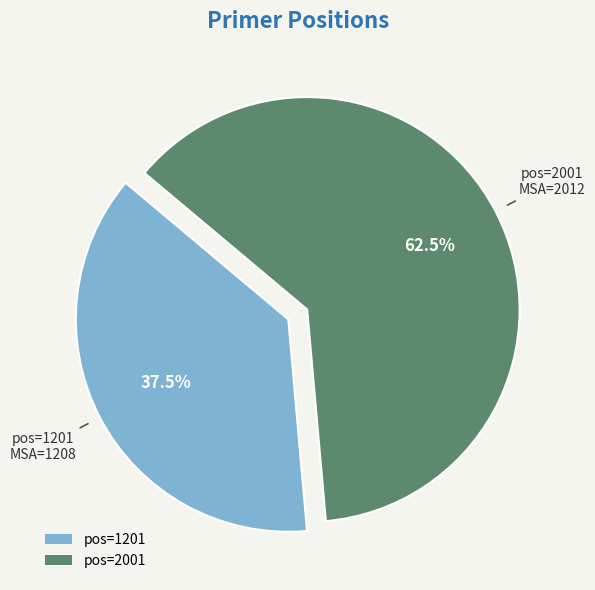

Approximately how many times larger is the value at pos=1201 compared to pos=2001?

0.6